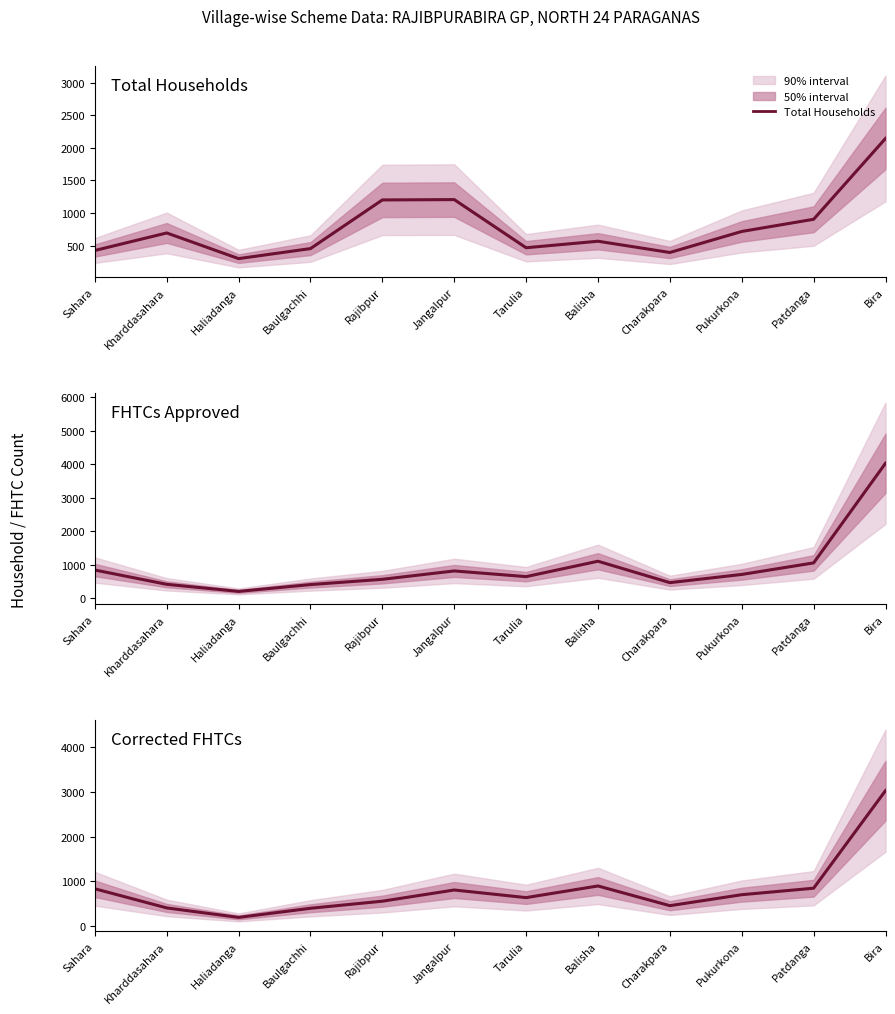

At which label does FHTCs Approved reach its minimum?

Haliadanga